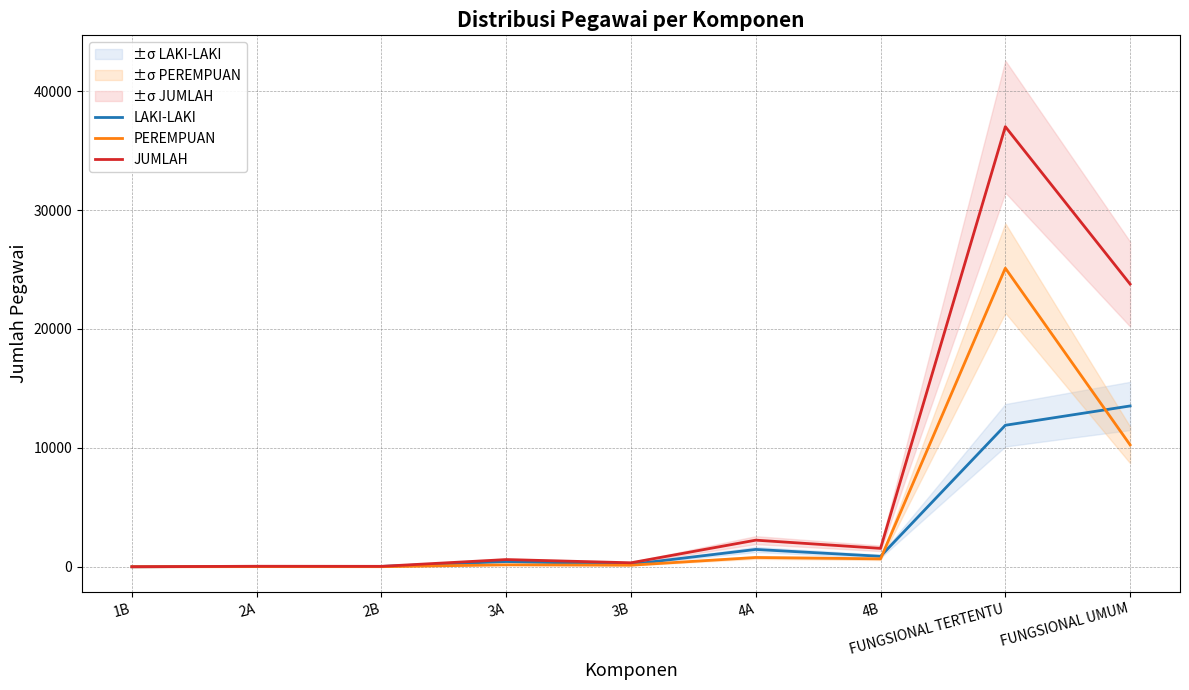

What is the label of the 1st point from the right?

FUNGSIONAL UMUM